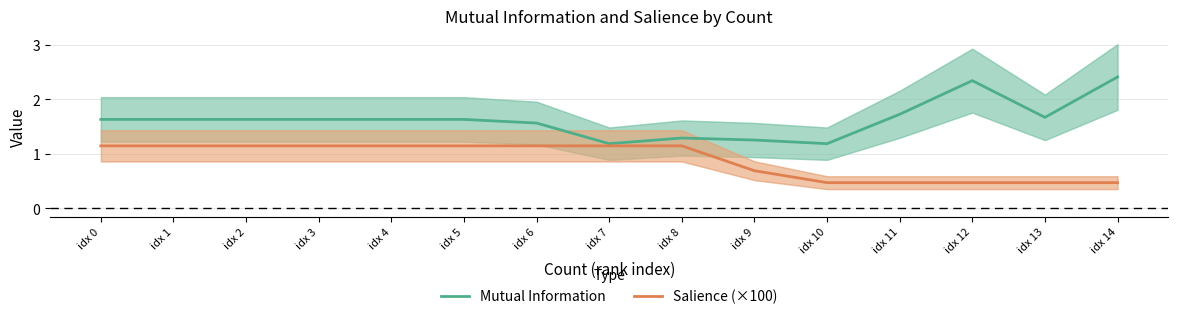

Does the chart display data point markers on the line(s)?

No